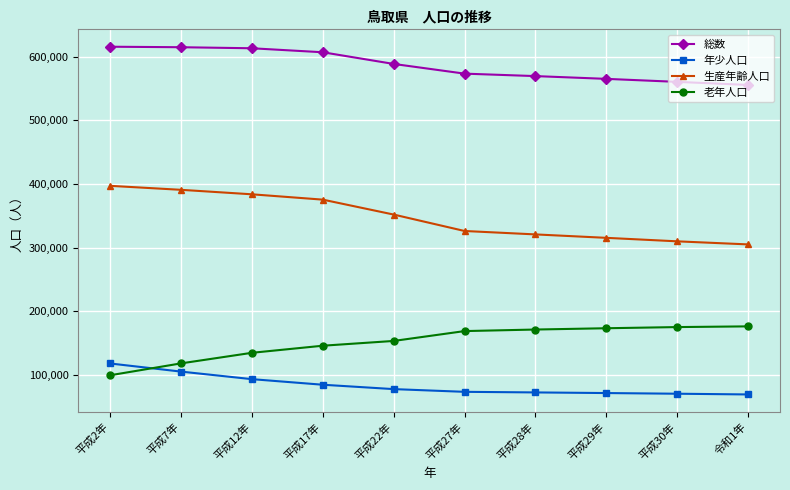

What is the sum of all 生産年齢人口 values?

3477804